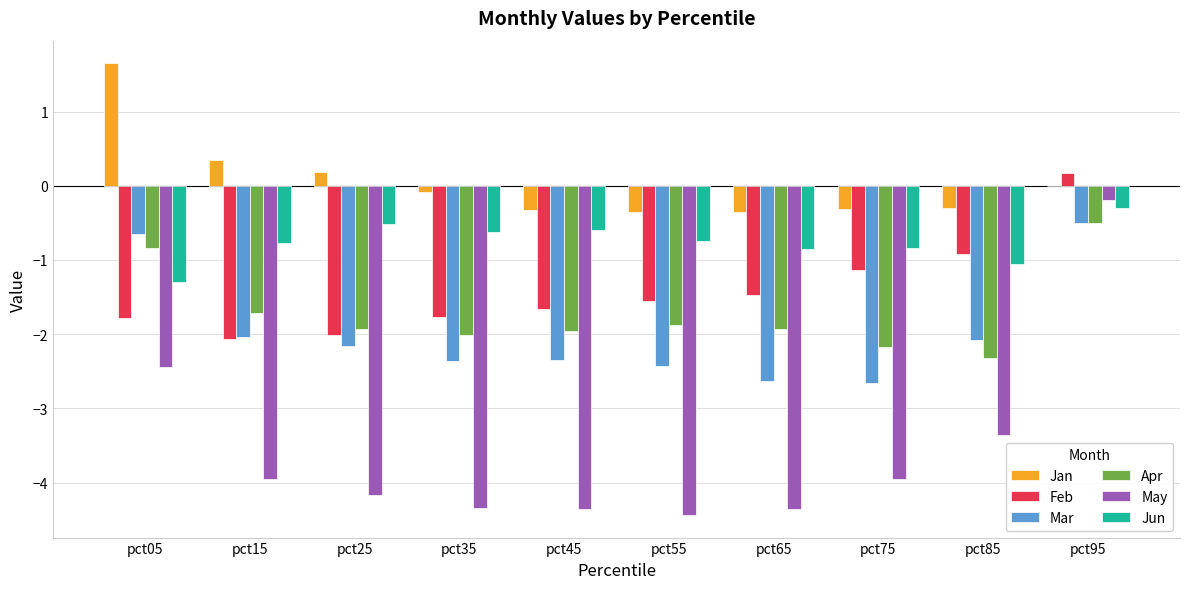

True or false: Feb has a value of -1.4 at pct15.

False